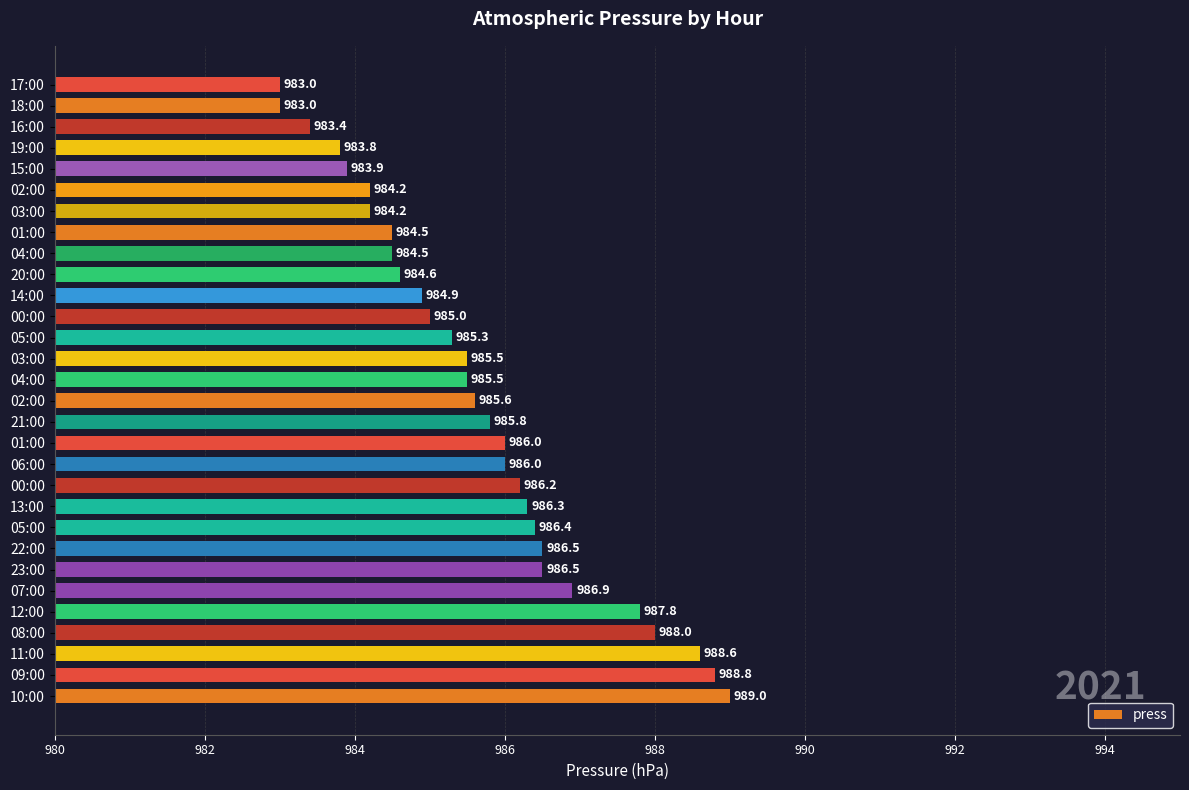

What is the maximum value shown in the chart?

989.0